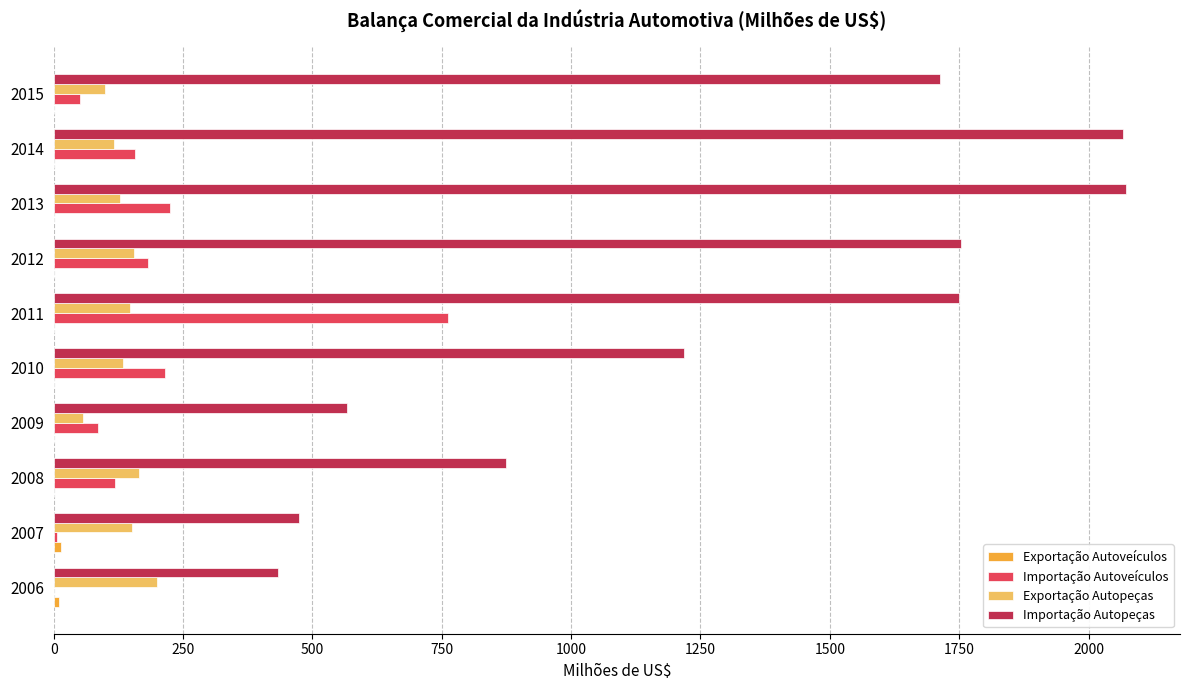

At which category is the sum across all series the highest?

2011